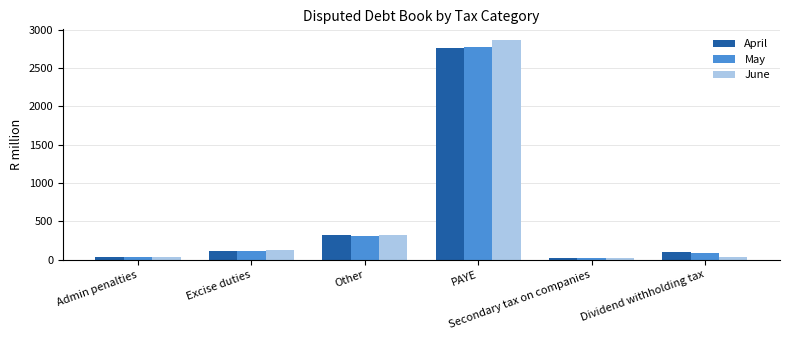

Which label corresponds to the largest value in the chart?

PAYE